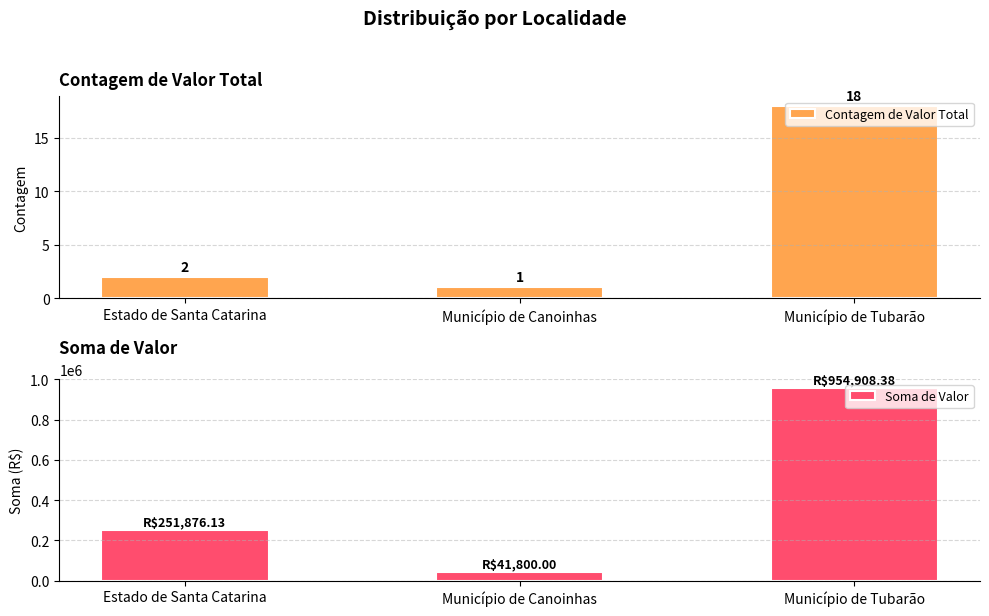

What is the approximate value of Soma de Valor at Município de Canoinhas?

41800.0